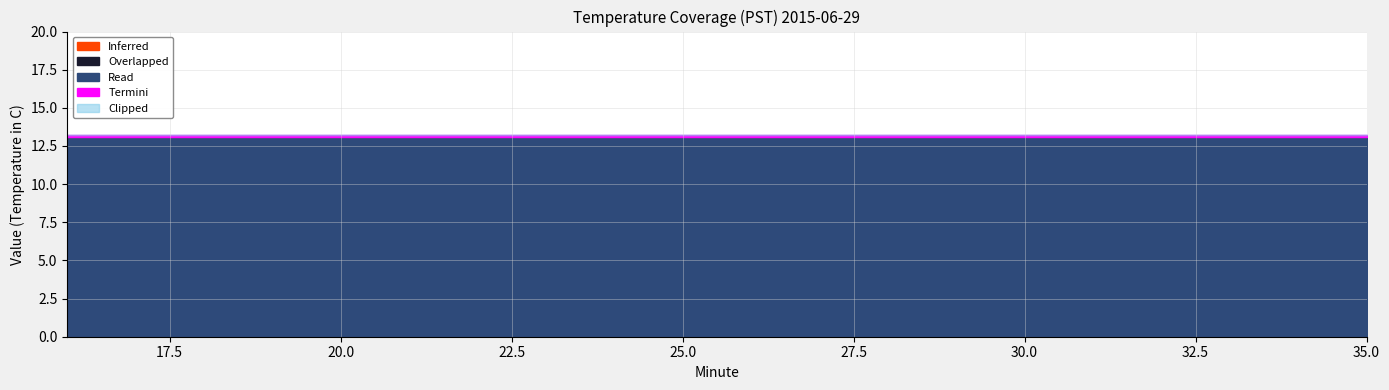

True or false: Clipped has more than 1 interior local peaks.

False